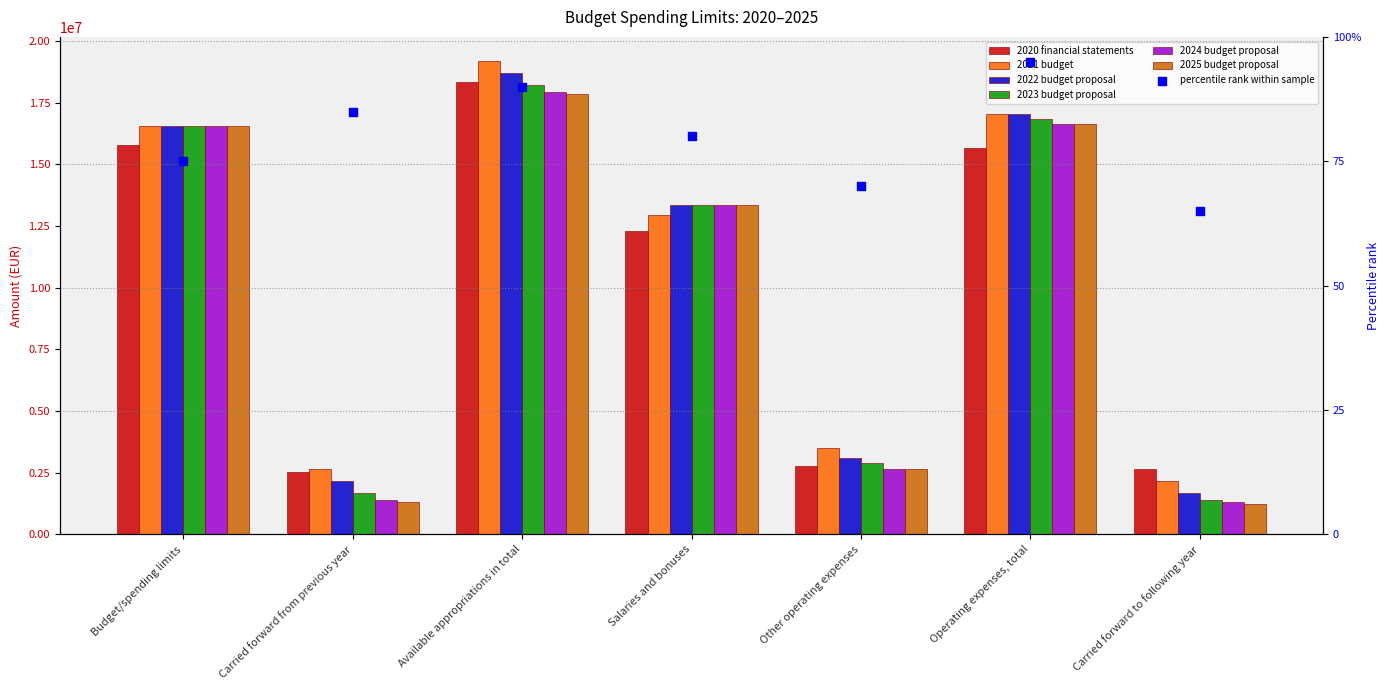

Which series has the largest total across all categories?

2021 budget